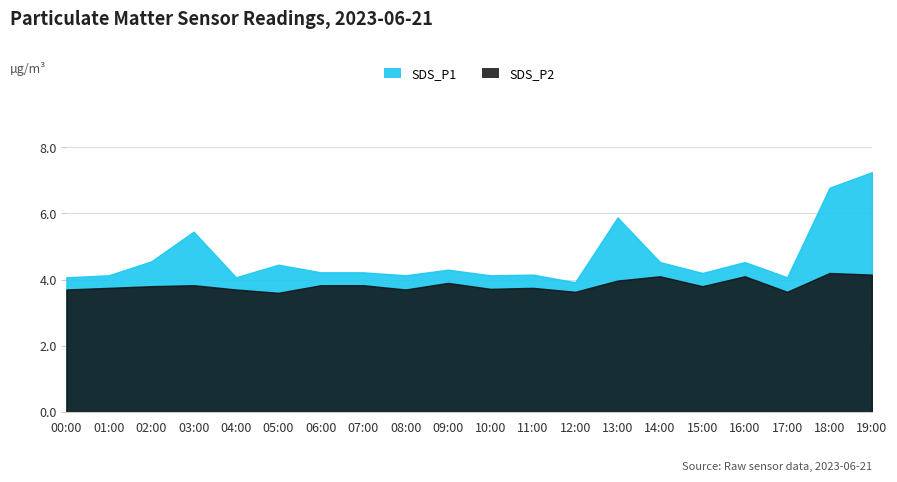

How many lines are shown in the chart?

2